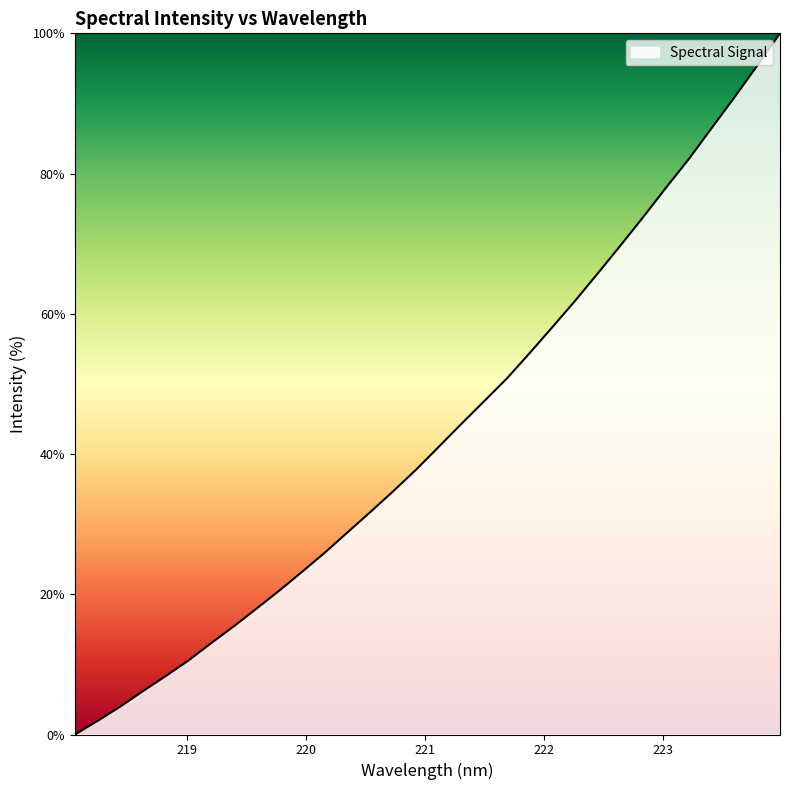

Is this an area chart (filled region under the line)?

No